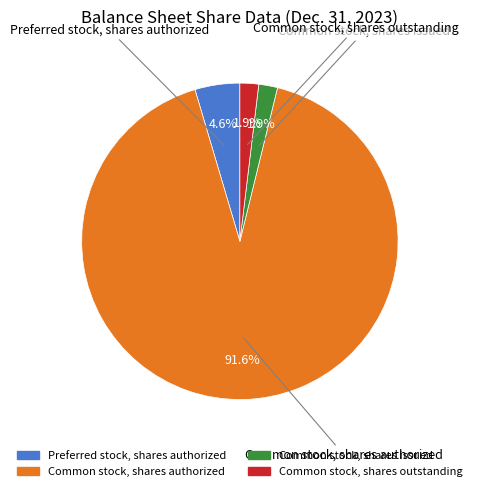

Which has a higher value, Common stock, shares outstanding or Common stock, shares authorized?

Common stock, shares authorized